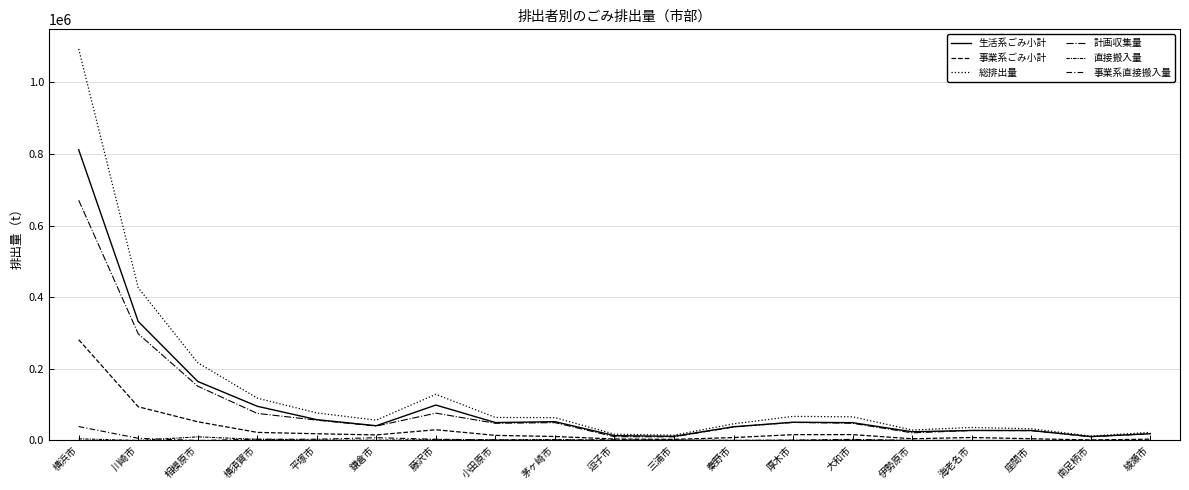

How many lines are shown in the chart?

6